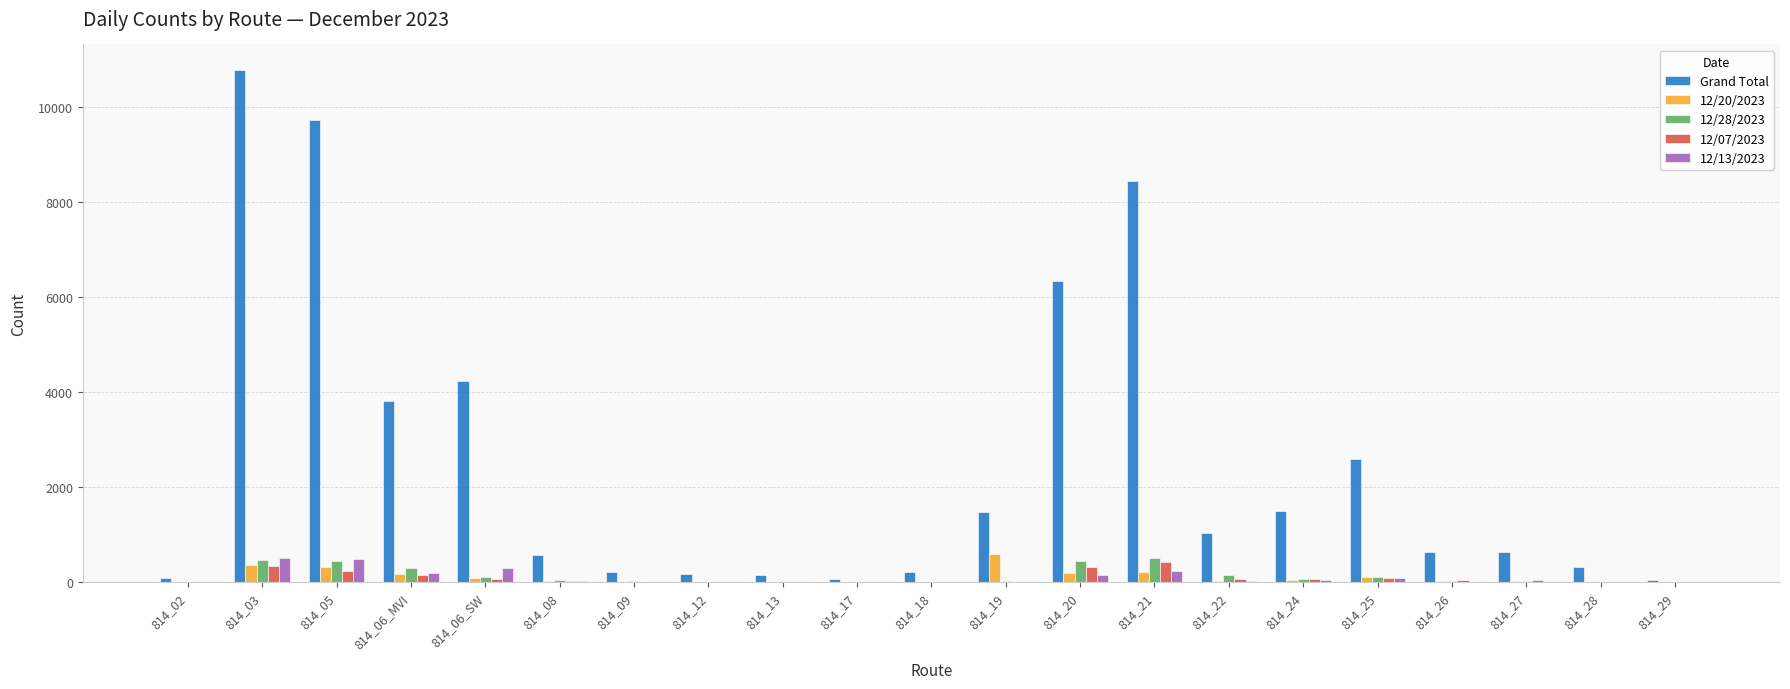

What is the sum of the 12/07/2023 values at 814_21 and 814_26?

473